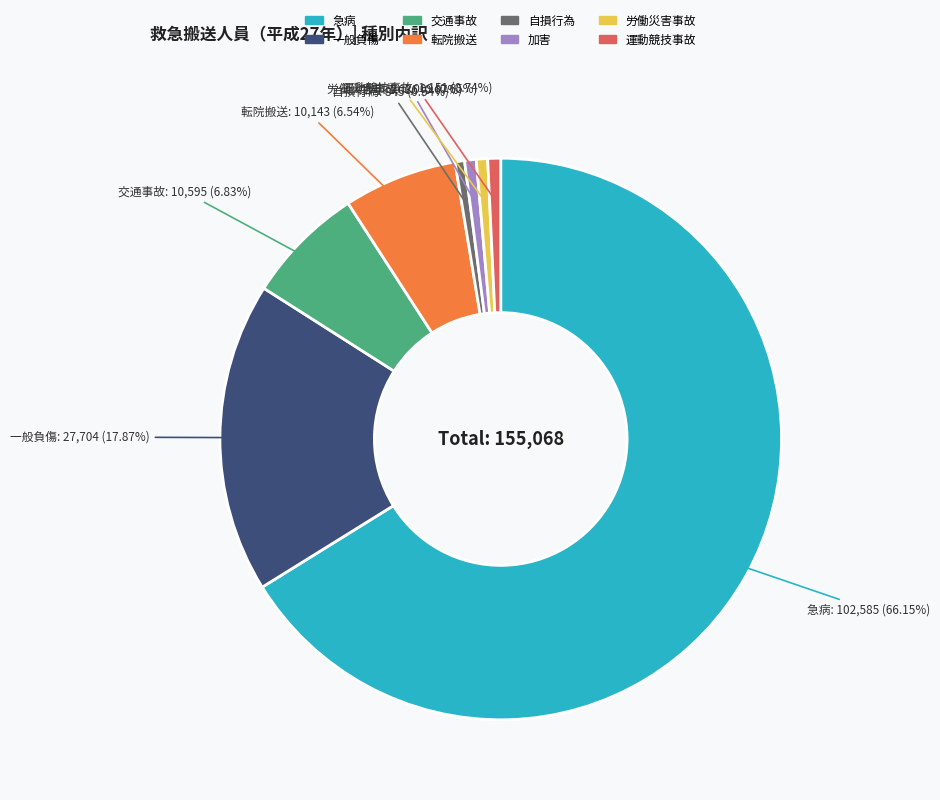

To the nearest percent, what is the combined percentage of 運動競技事故 and 自損行為?

1%